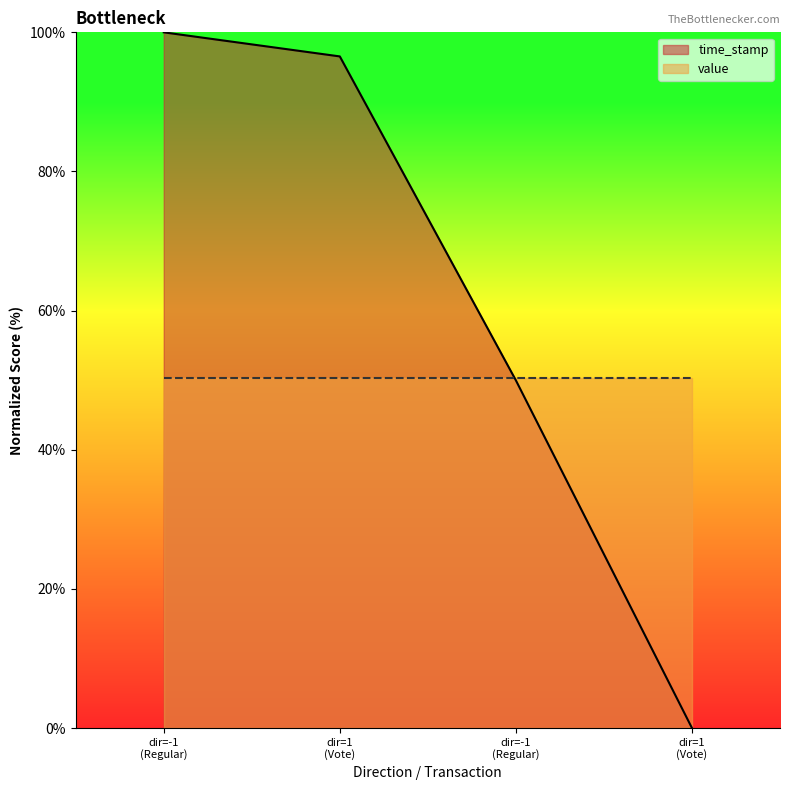

At which category does the chart reach its minimum across all series?

dir=1 (Vote)